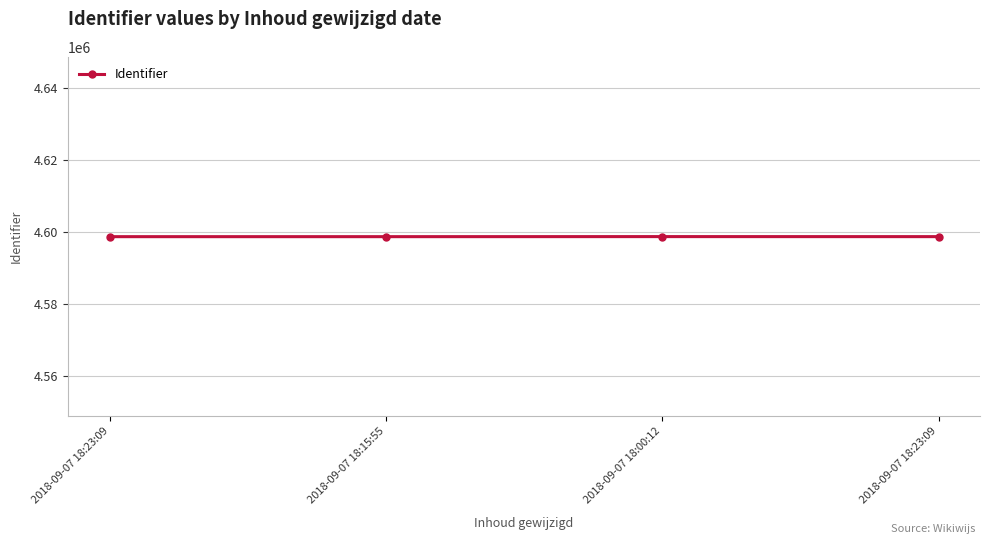

Does the chart display data point markers on the line(s)?

Yes